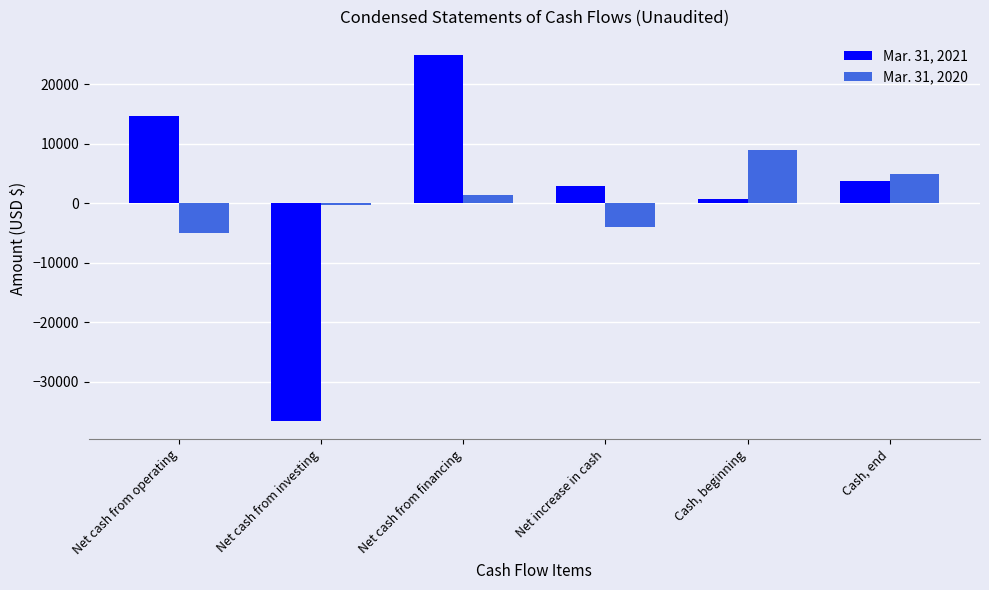

Where is Mar. 31, 2021 nearest to the value -5865?

Cash, beginning